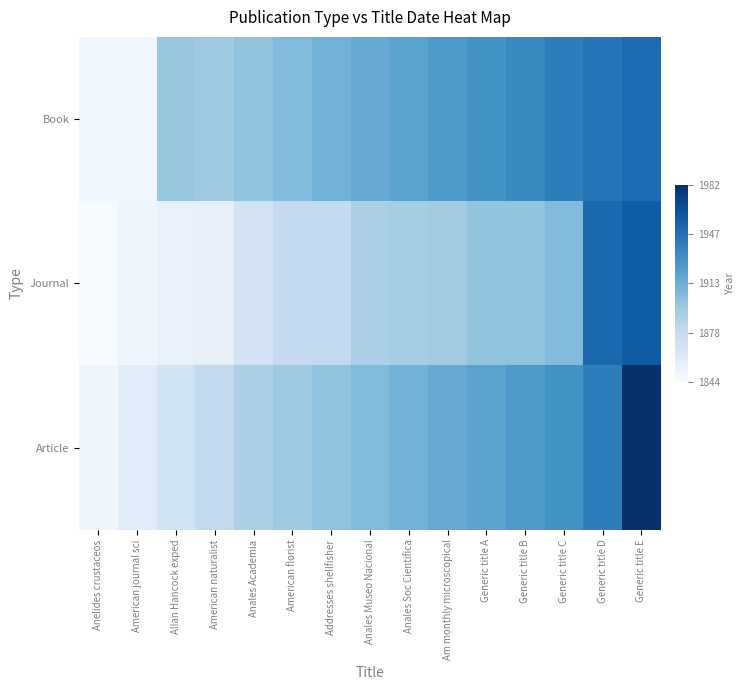

At how many categories does at least one series exceed 1881?

13